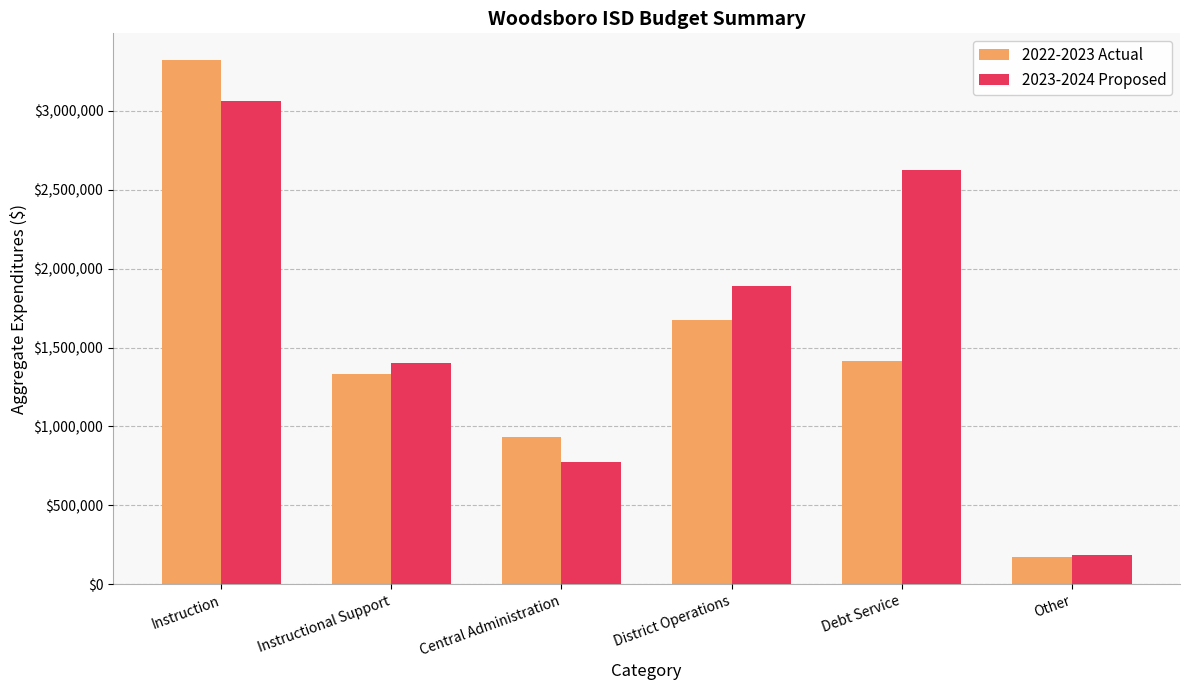

Count the number of categories in the chart.

6